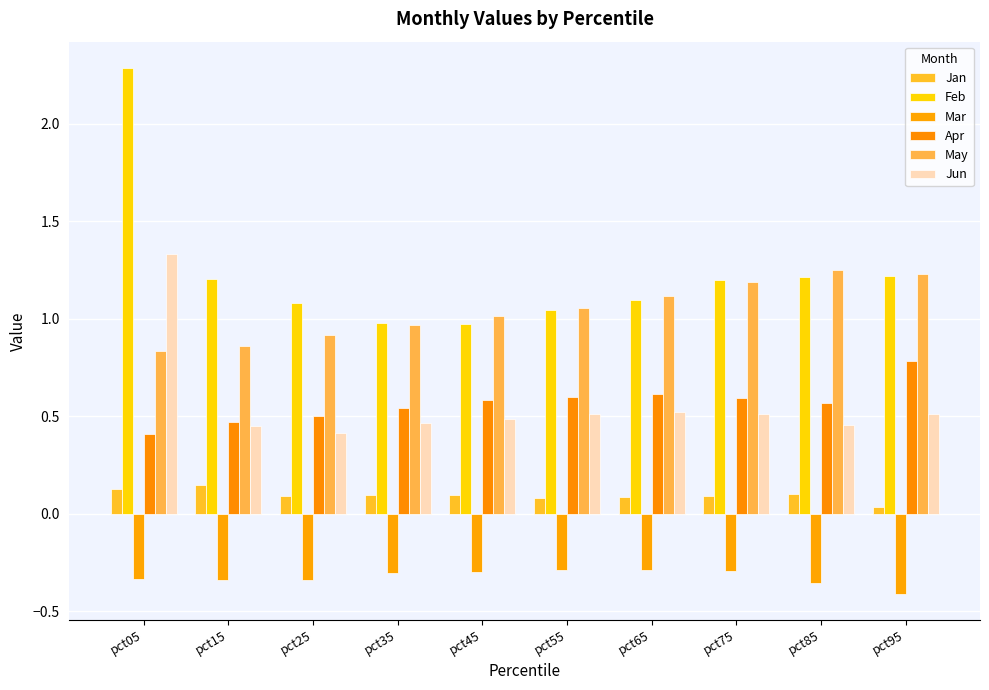

At which category is the sum across all series the highest?

pct05